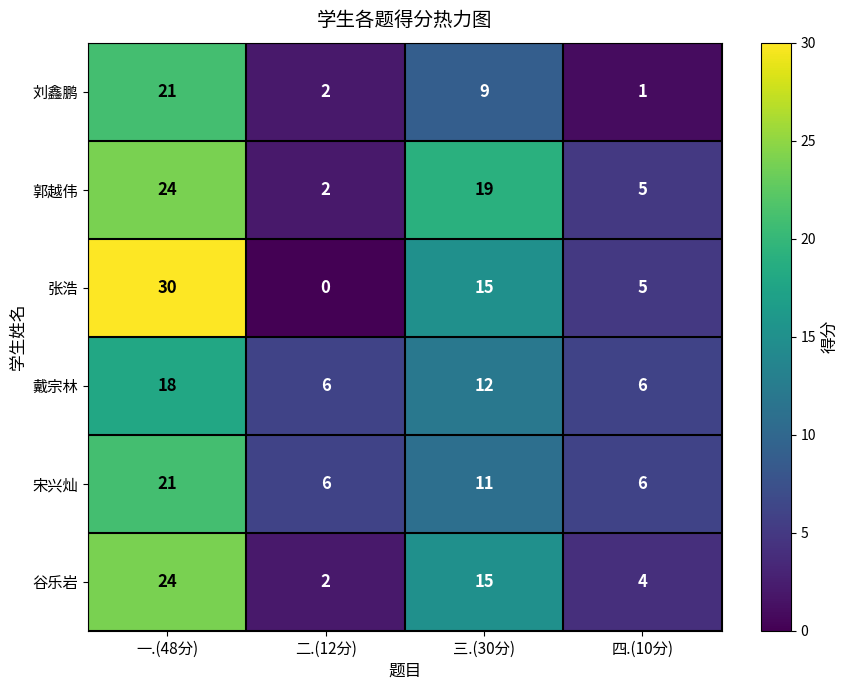

What is the greatest value displayed?

30